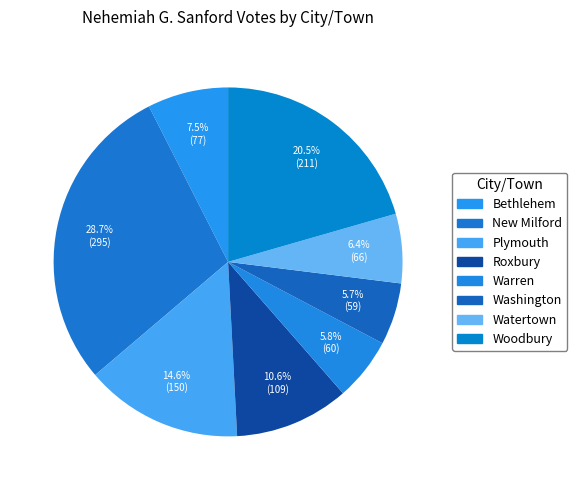

Which slice is the largest?

New Milford